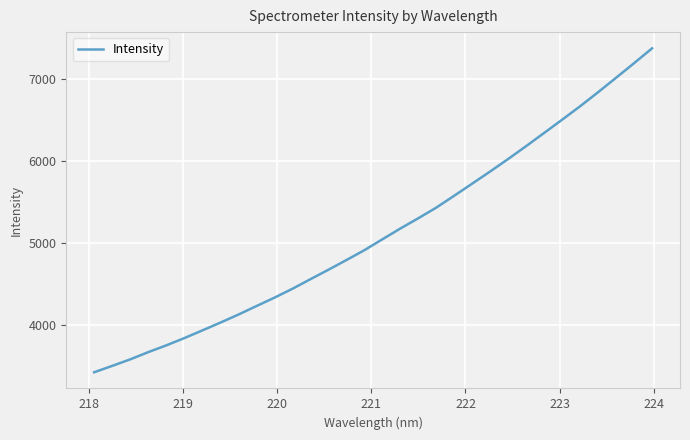

Reading left to right, transcribe all the data shown in this chart.

3428.9	3506.4	3585.9	3674.1	3756.4	3844.8	3938.6	4033.2	4131.3	4234.6	4337.2	4445.4	4562.4	4677.5	4795.5	4916.2	5048.8	5180.2	5305.9	5435.3	5580.8	5728.2	5876.4	6028.7	6185.6	6346.0	6507.4	6671.0	6842.5	7018.4	7196.0	7376.6